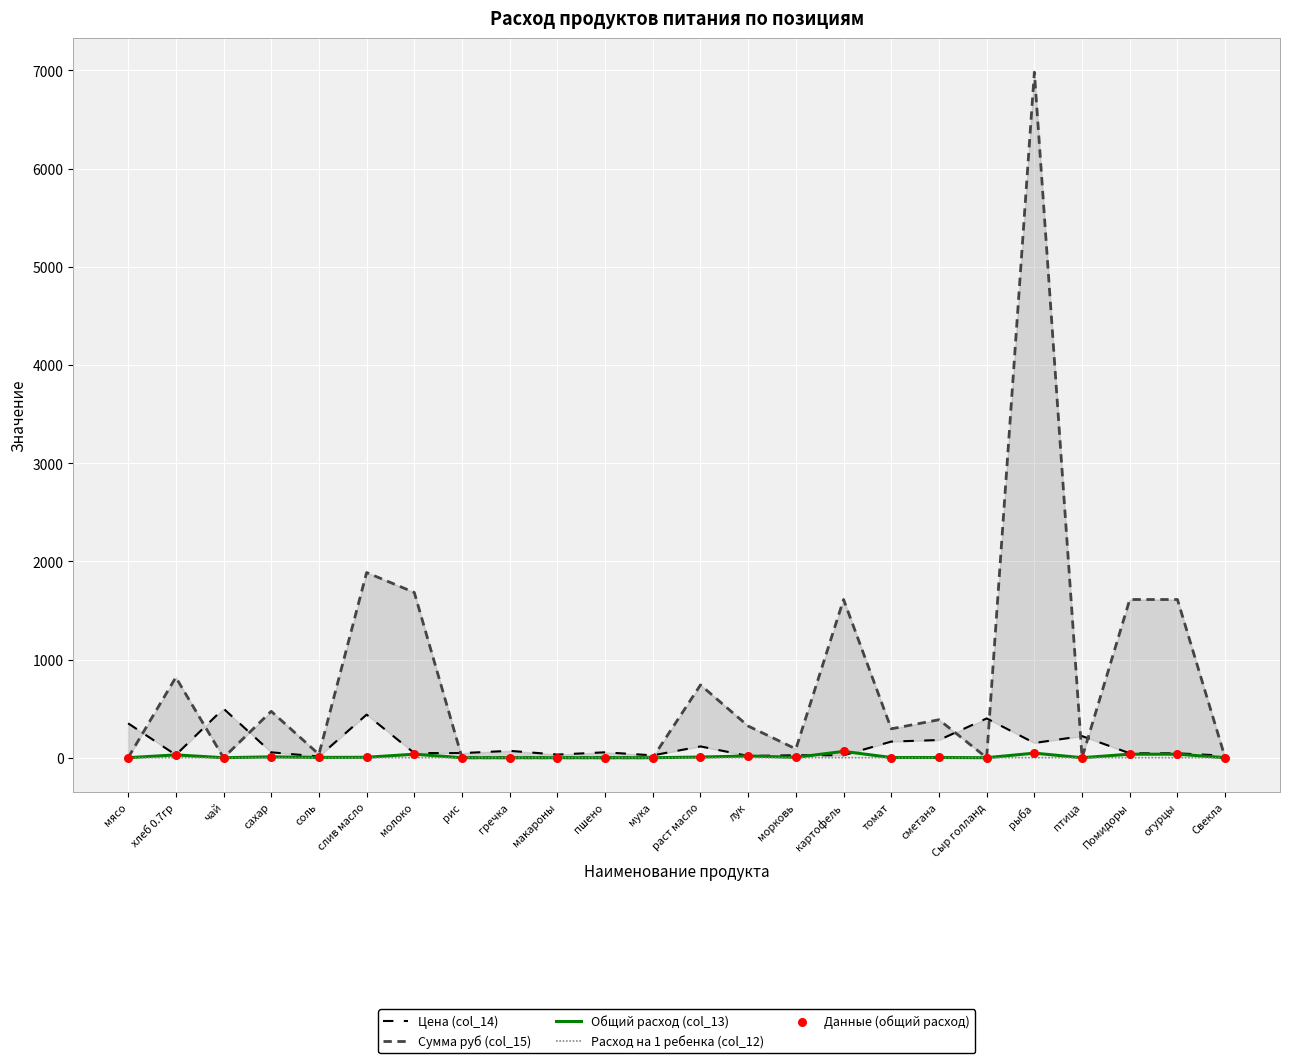

Is the value of Данные (общий расход) at пшено greater than the value of Сумма руб (col_15) at мясо?

No